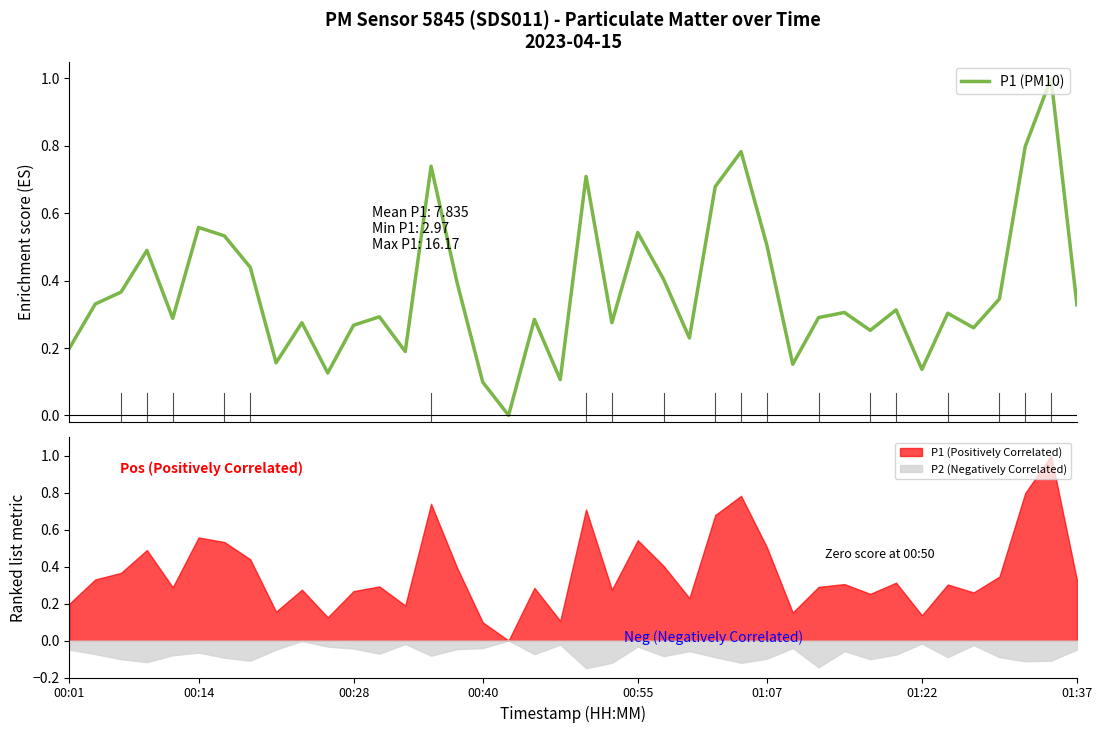

How many points are lower than both their immediate neighbors (excluding endpoints)?

12